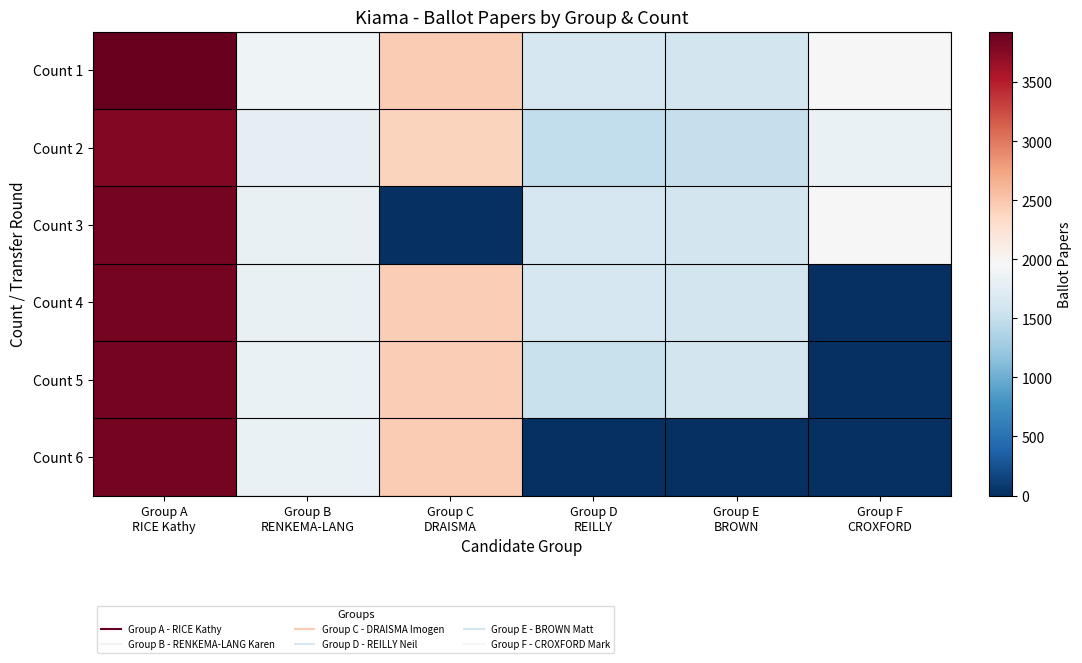

Rank the series at Group F CROXFORD from lowest to highest value.

Count 4, Count 5, Count 6, Count 2, Count 1, Count 3